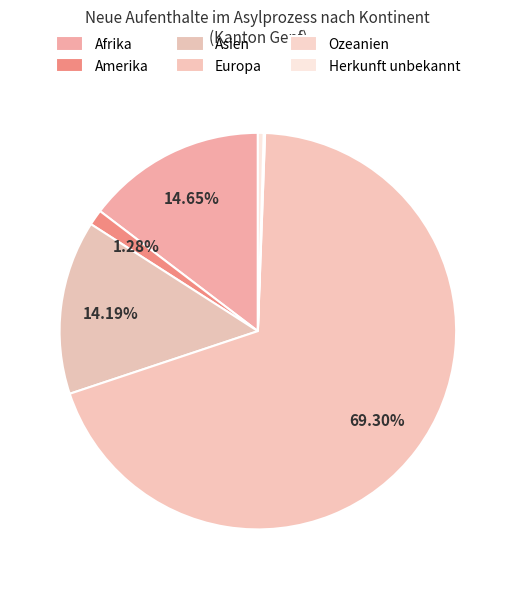

How many segments does this pie chart have?

6